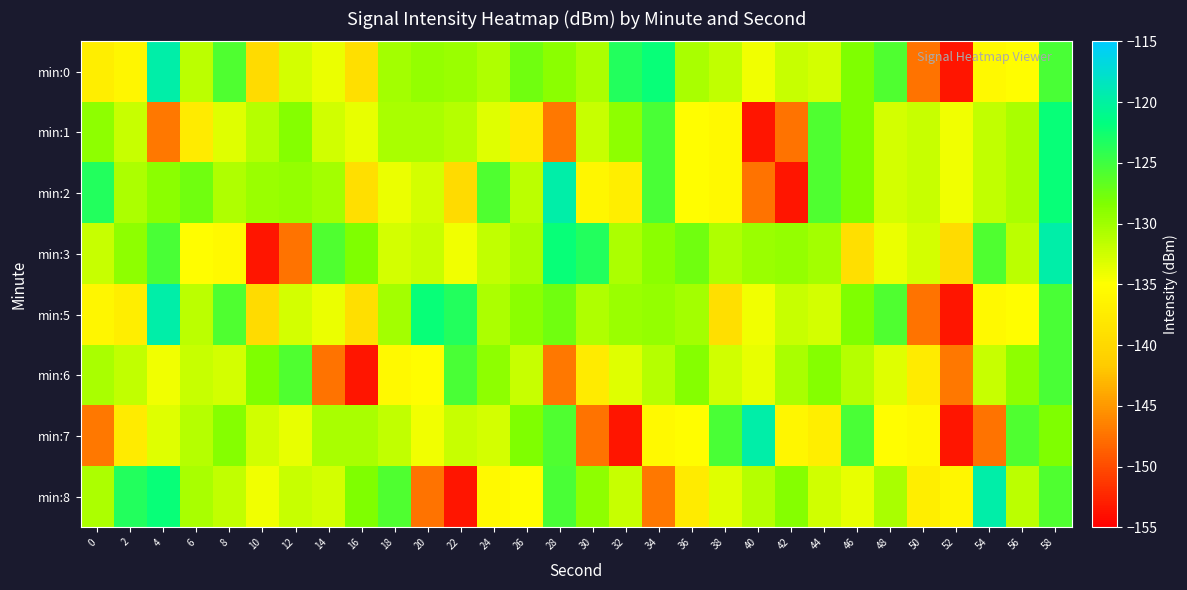

What is the maximum value shown in the chart?

-119.6